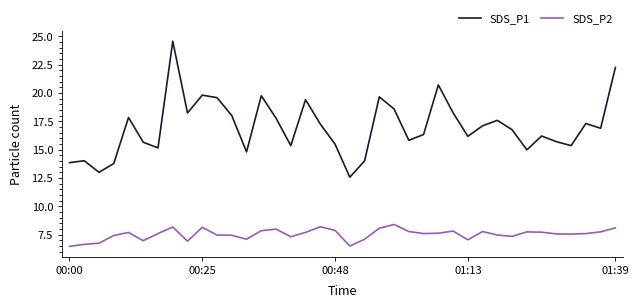

What is the difference between the maximum and minimum values in the SDS_P2 series?

1.9